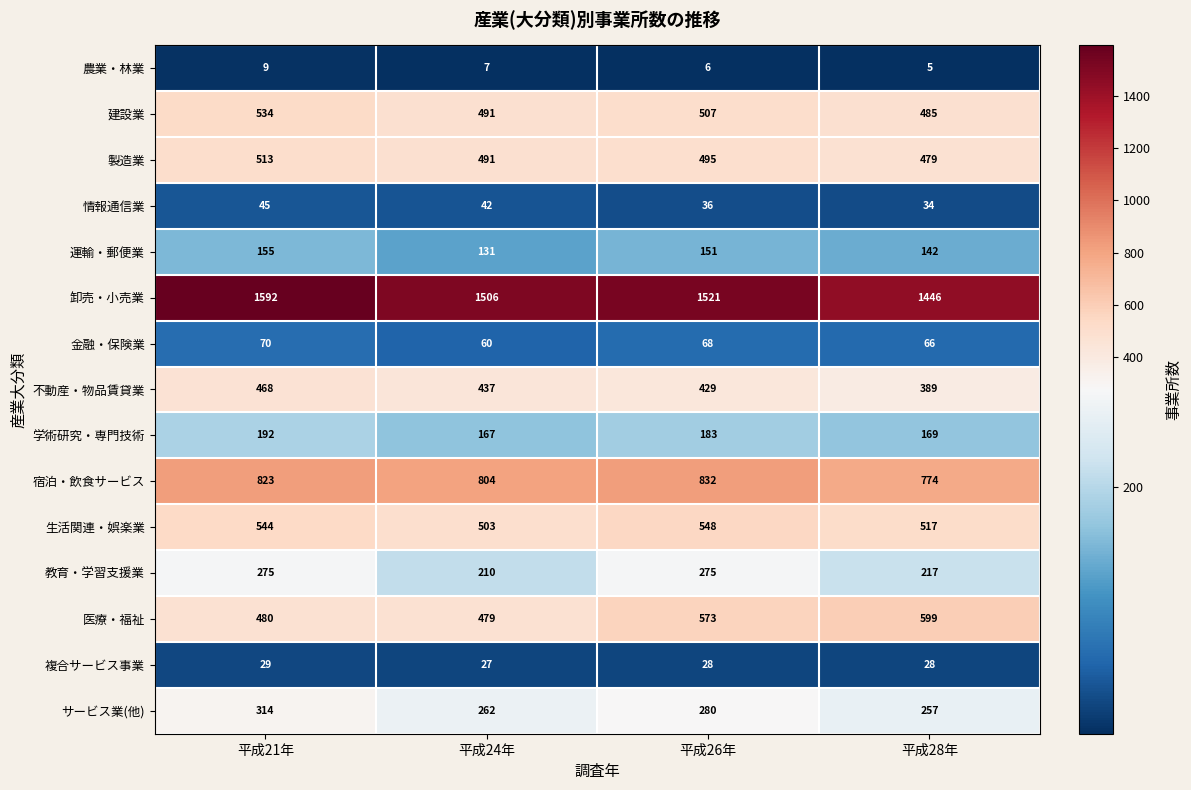

At 平成28年, list the series in order from smallest to largest.

農業・林業, 複合サービス事業, 情報通信業, 金融・保険業, 運輸・郵便業, 学術研究・専門技術, 教育・学習支援業, サービス業(他), 不動産・物品賃貸業, 製造業, 建設業, 生活関連・娯楽業, 医療・福祉, 宿泊・飲食サービス, 卸売・小売業